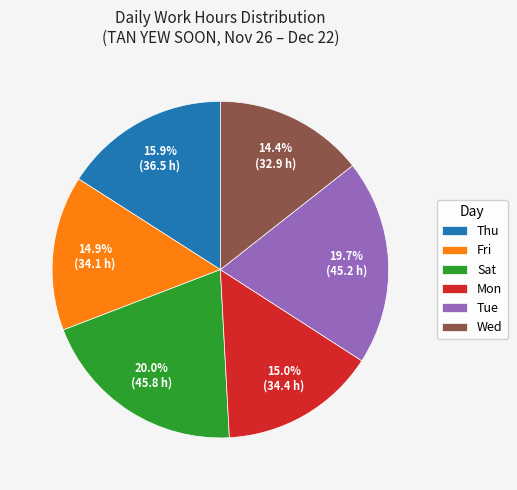

How many slices are in this pie chart?

6